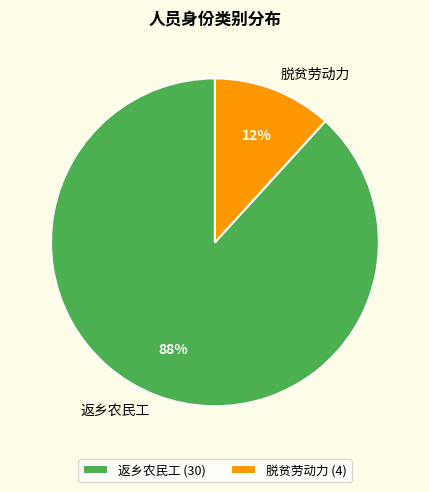

What percentage is the 脱贫劳动力 slice, to the nearest percent?

12%